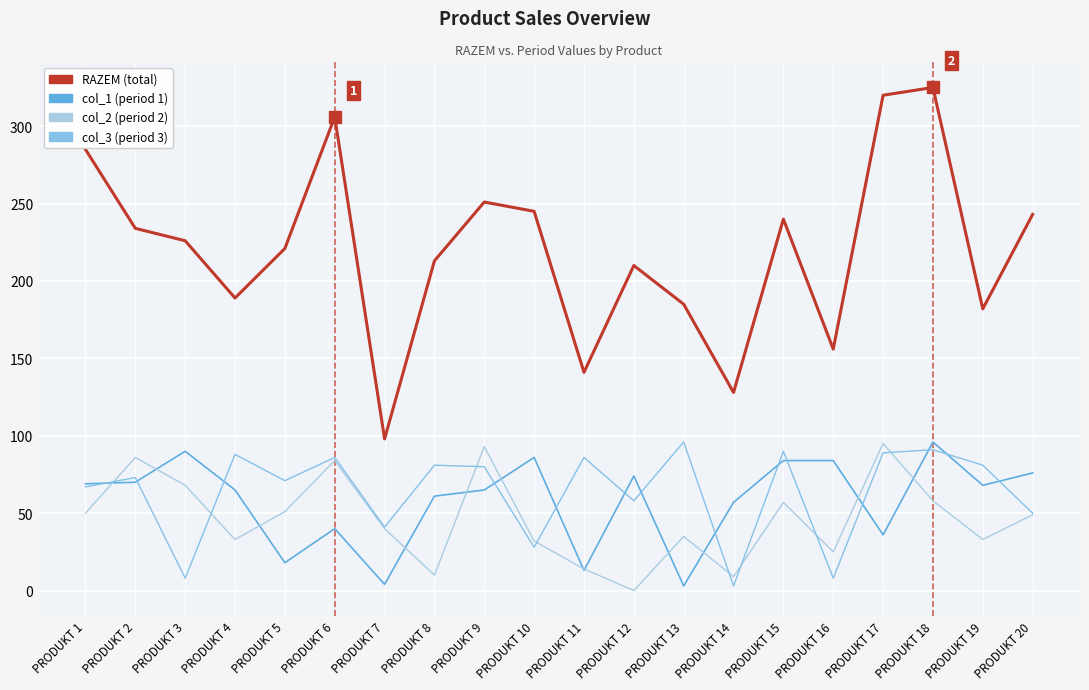

Count the number of categories in the chart.

20